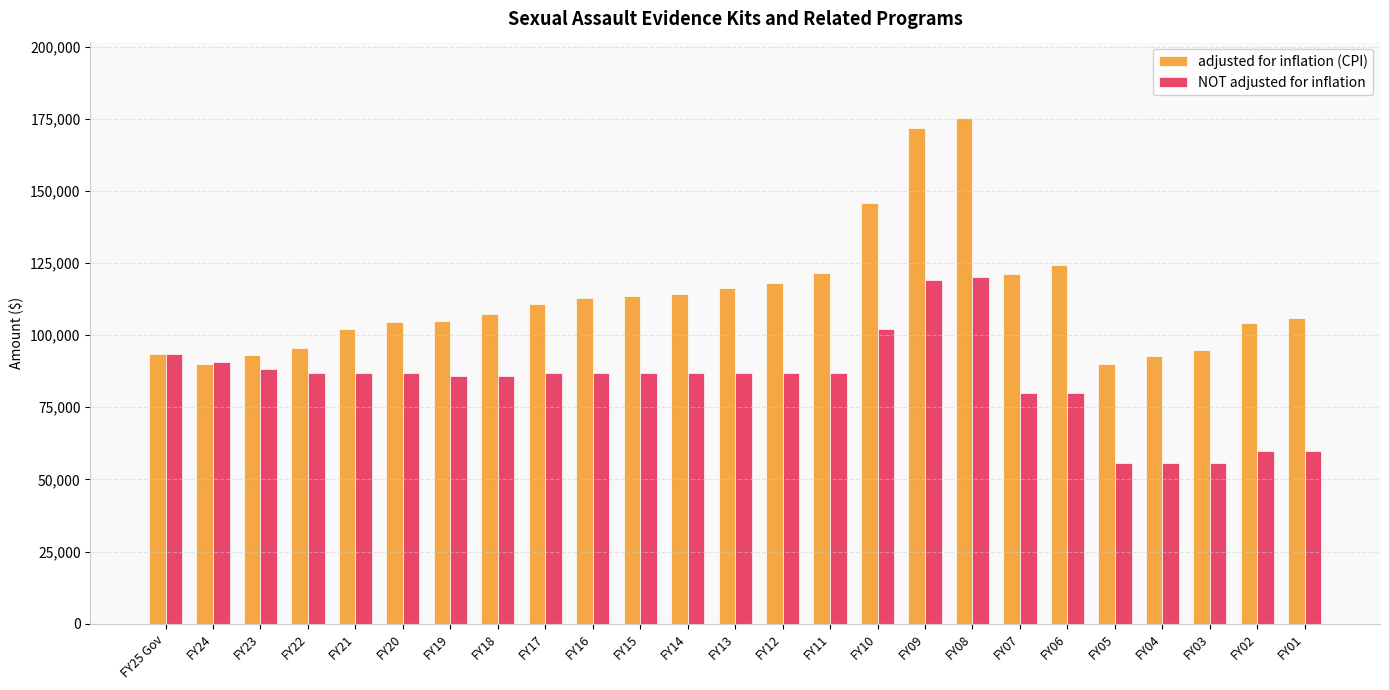

What is the label of the 25th bar from the right?

FY25 Gov